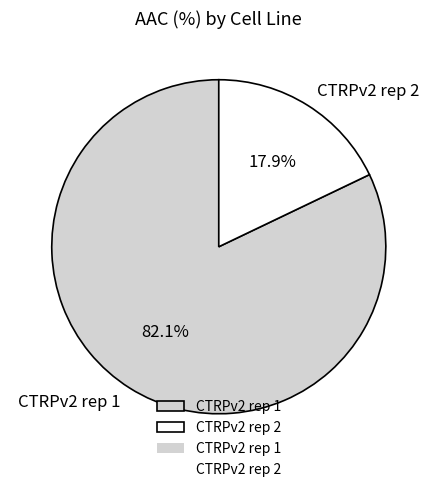

To the nearest percent, what portion does CTRPv2 rep 2 represent?

18%